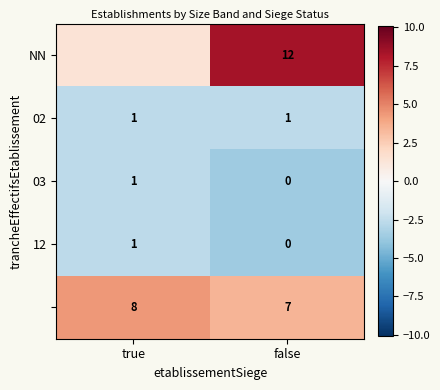

Which category has the lowest value in the 03 series?

false